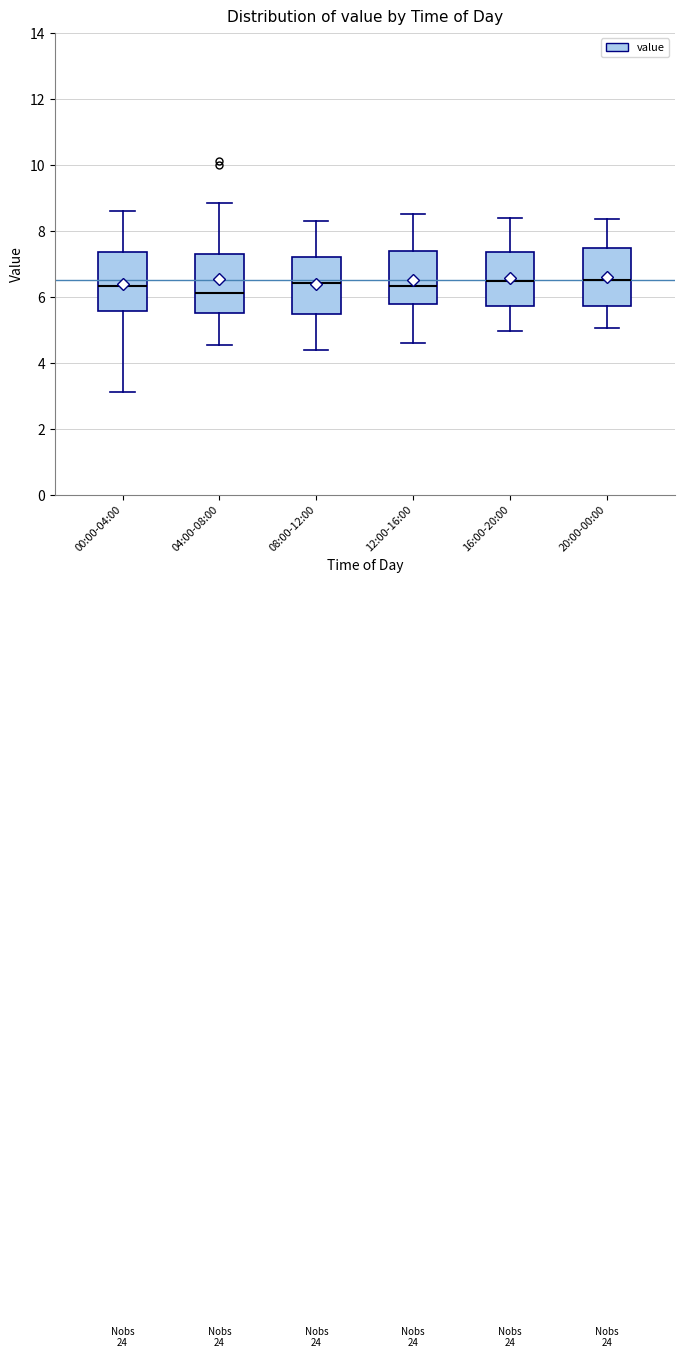

Where does the lower whisker of the box for 16:00-20:00 end on the y-axis? The values are not printed on the chart, so give them approximately, as read against the axis.

5.0